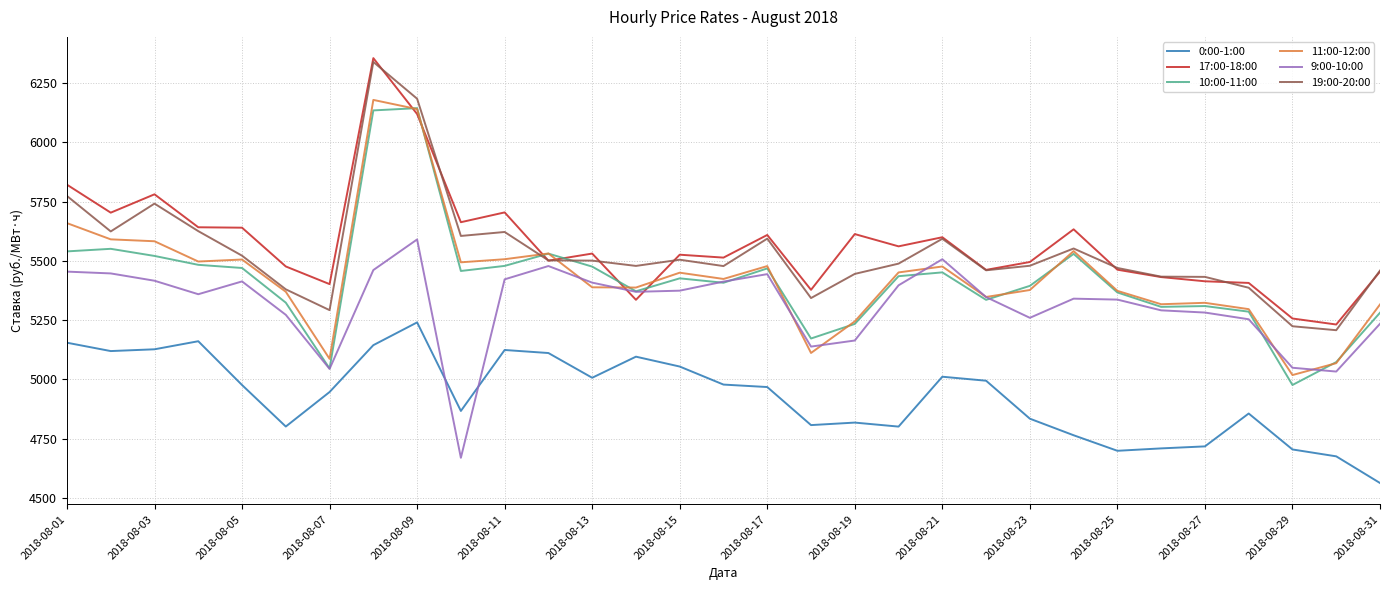

What is the minimum value for 19:00-20:00?

5207.6